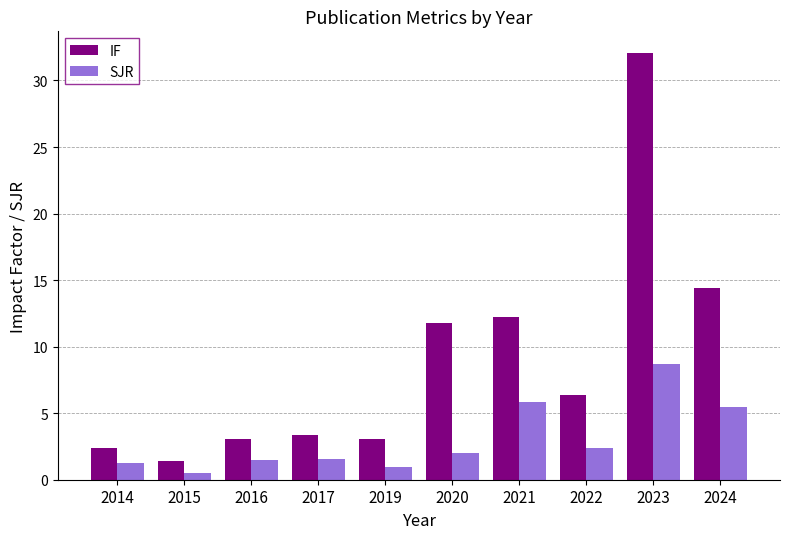

The IF series shows 3.4 at 2017. True or false?

True